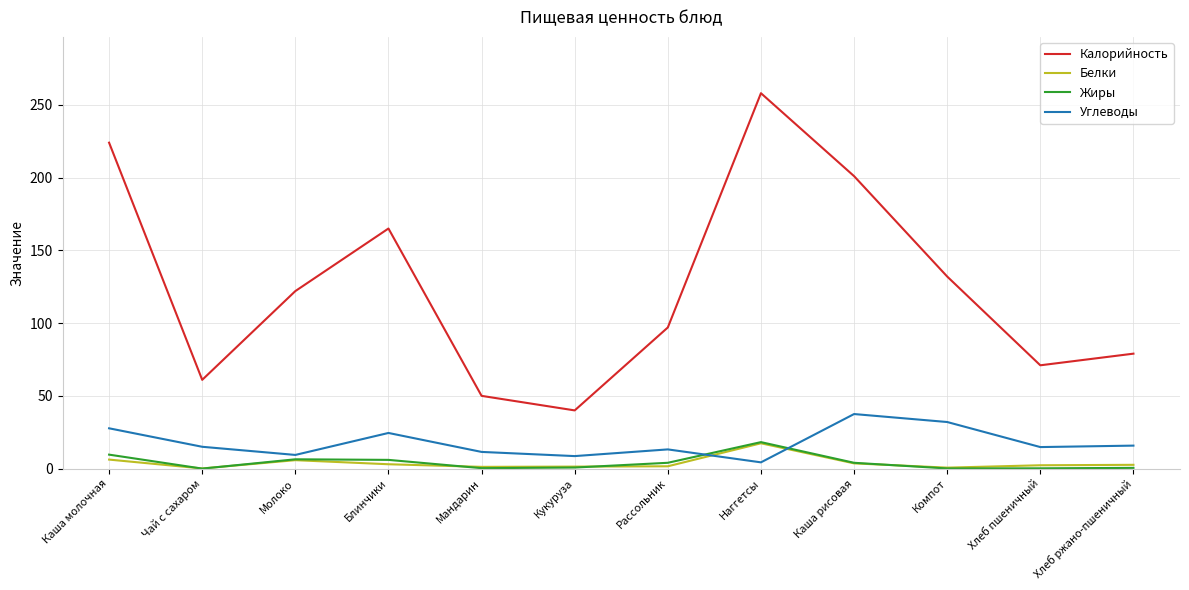

At which label does Калорийность first exceed 122?

Каша молочная